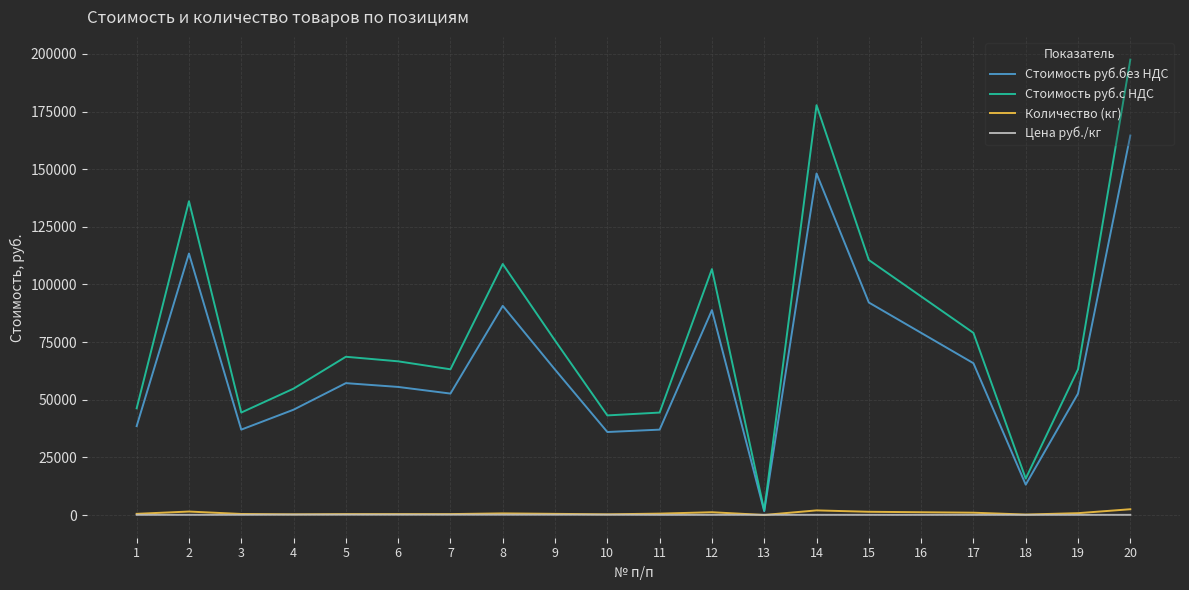

How many categories are shown in the chart?

20